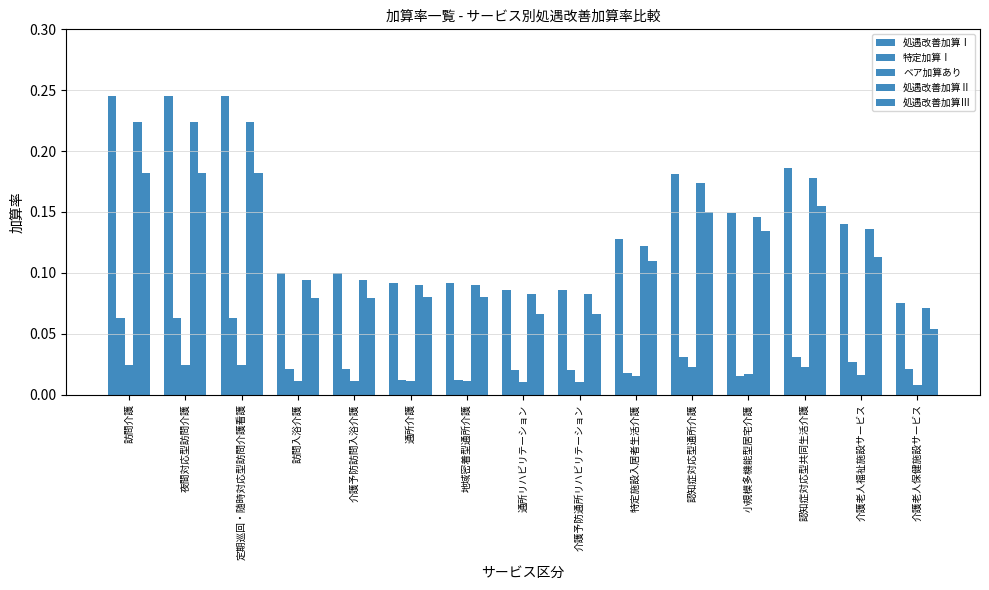

At which category is the sum across all series the highest?

訪問介護